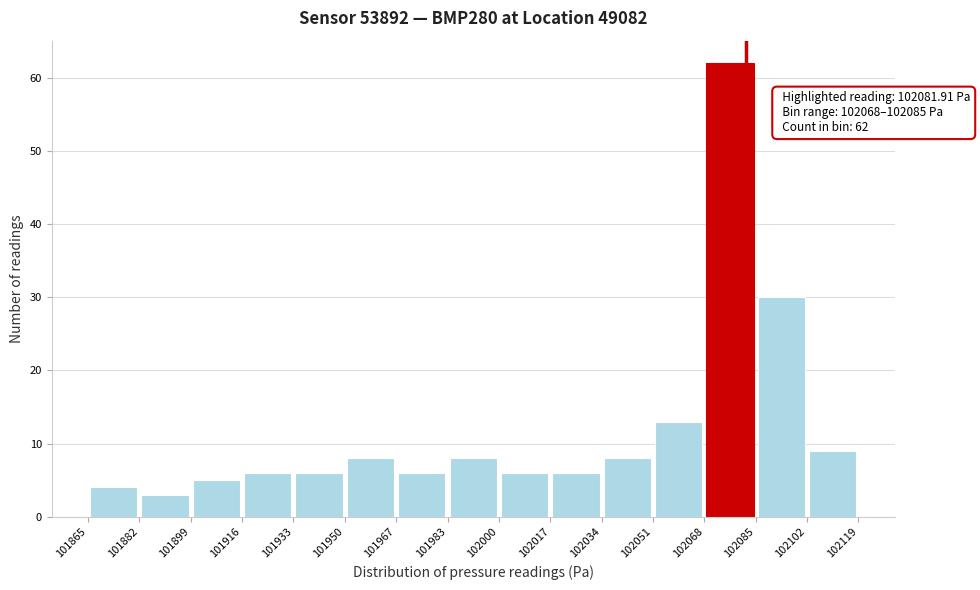

Which range on the x-axis has the tallest bar?

102068 to 102085